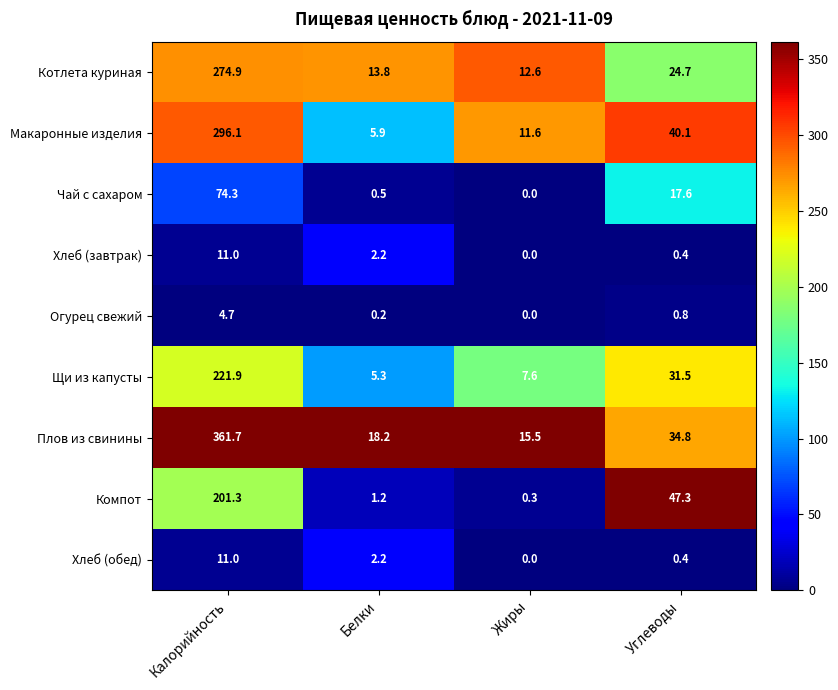

True or false: Плов из свинины has a value of 18.2 at Белки.

True